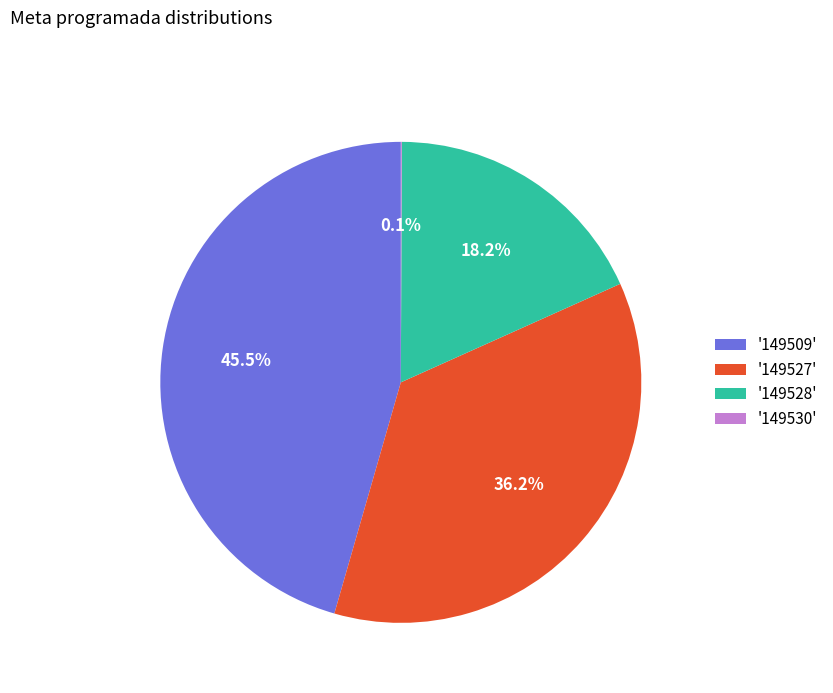

Combined, do '149509' and '149528' account for over 50%?

Yes